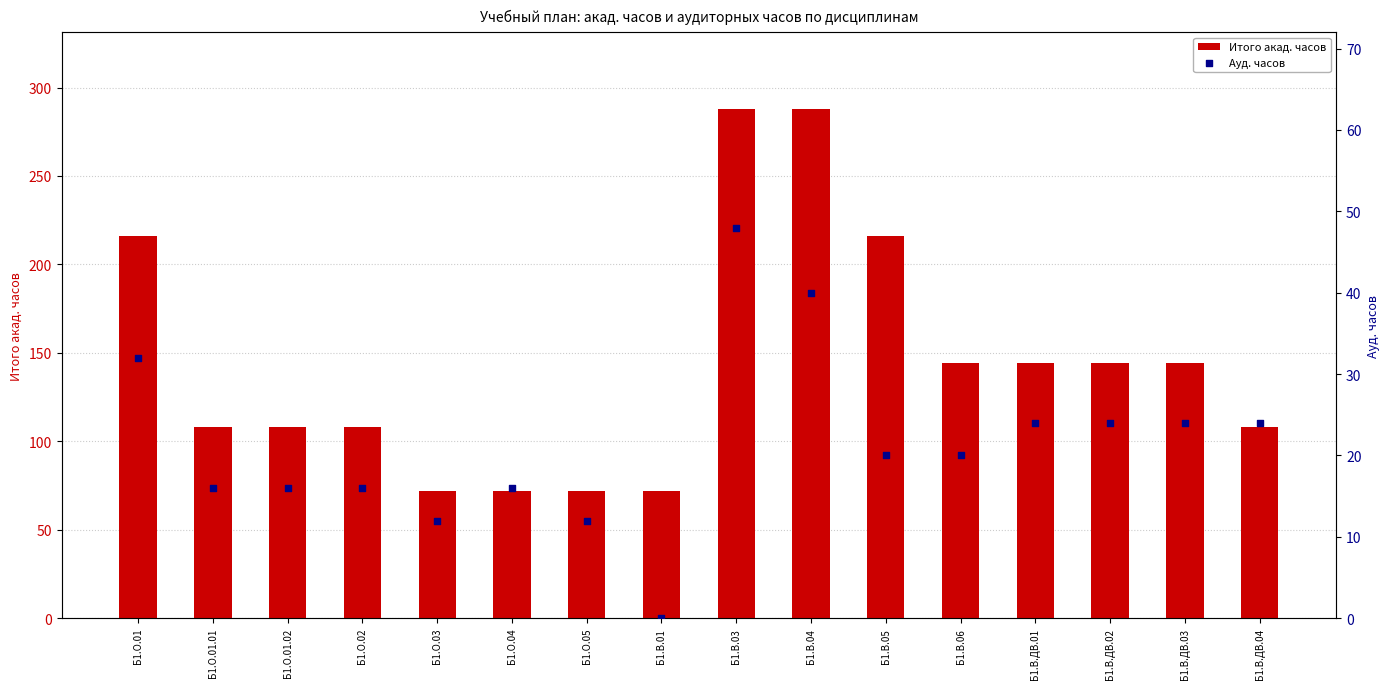

Which series has the largest total across all categories?

Итого акад. часов